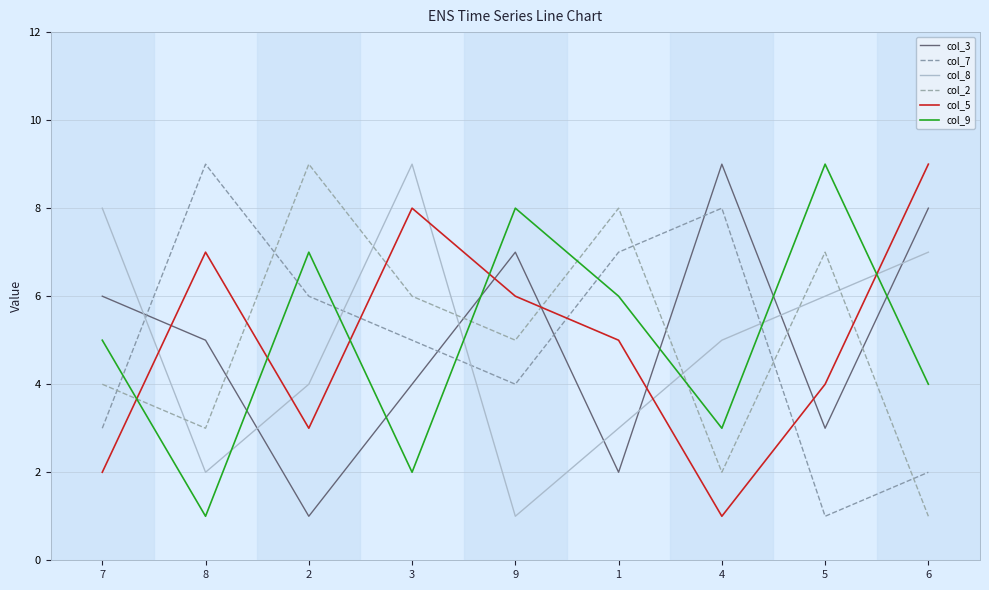

The value of col_7 at 5 is 1. True or false?

True